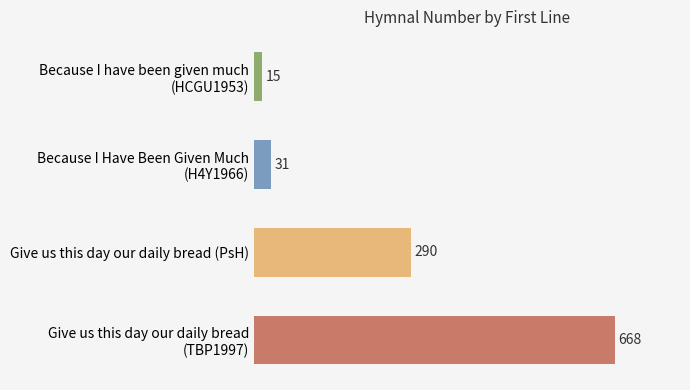

Read the value at Give us this day our daily bread (PsH), to the nearest 100.

300